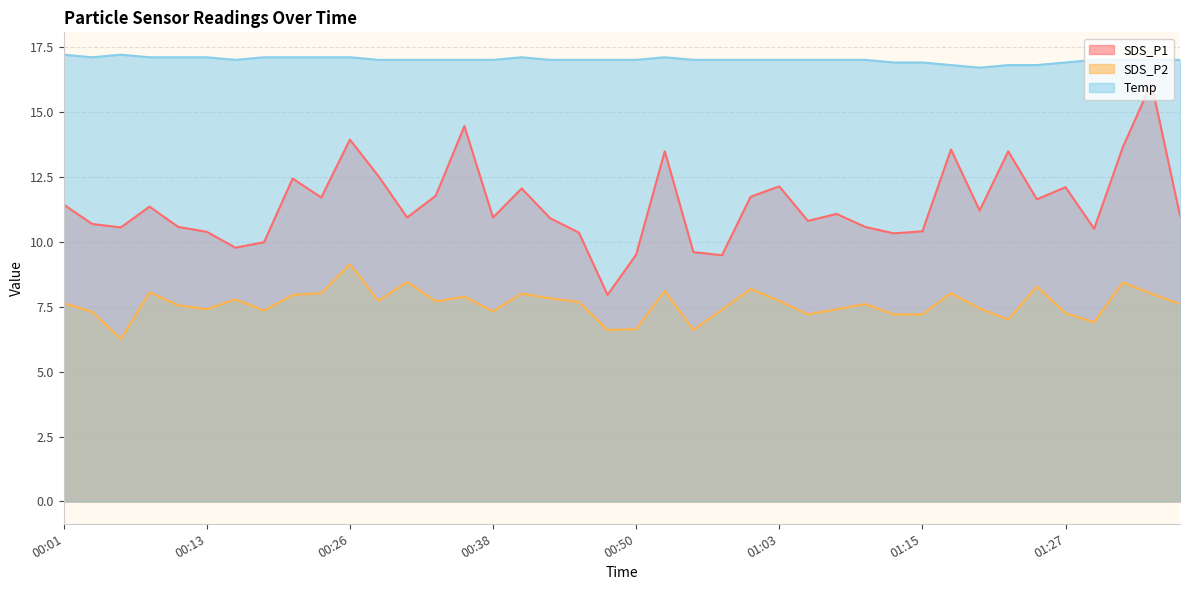

How many values in the SDS_P2 series are below 7?

5